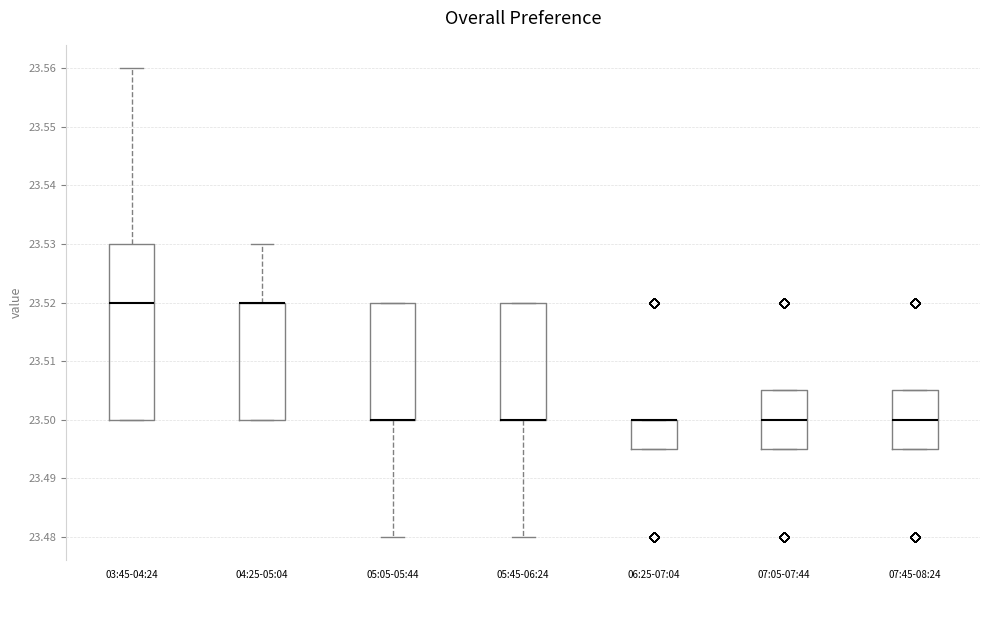

Reading left to right, read every box against the y-axis: the position of its median line, the range the box covers, and the ends of its whiskers. The values are not printed on the chart, so give them approximately, as read against the axis.

03:45-04:24: median 23.520, box 23.500 to 23.530, whiskers 23.500 to 23.560
04:25-05:04: median 23.520 (drawn on the box's upper edge), box 23.500 to 23.520, whiskers 23.500 to 23.530
05:05-05:44: median 23.500 (drawn on the box's lower edge), box 23.500 to 23.520, whiskers 23.480 to 23.520
05:45-06:24: median 23.500 (drawn on the box's lower edge), box 23.500 to 23.520, whiskers 23.480 to 23.520
06:25-07:04: median 23.500 (drawn on the box's upper edge), box 23.495 to 23.500, whiskers 23.495 to 23.500
07:05-07:44: median 23.500, box 23.495 to 23.505, whiskers 23.495 to 23.505
07:45-08:24: median 23.500, box 23.495 to 23.505, whiskers 23.495 to 23.505